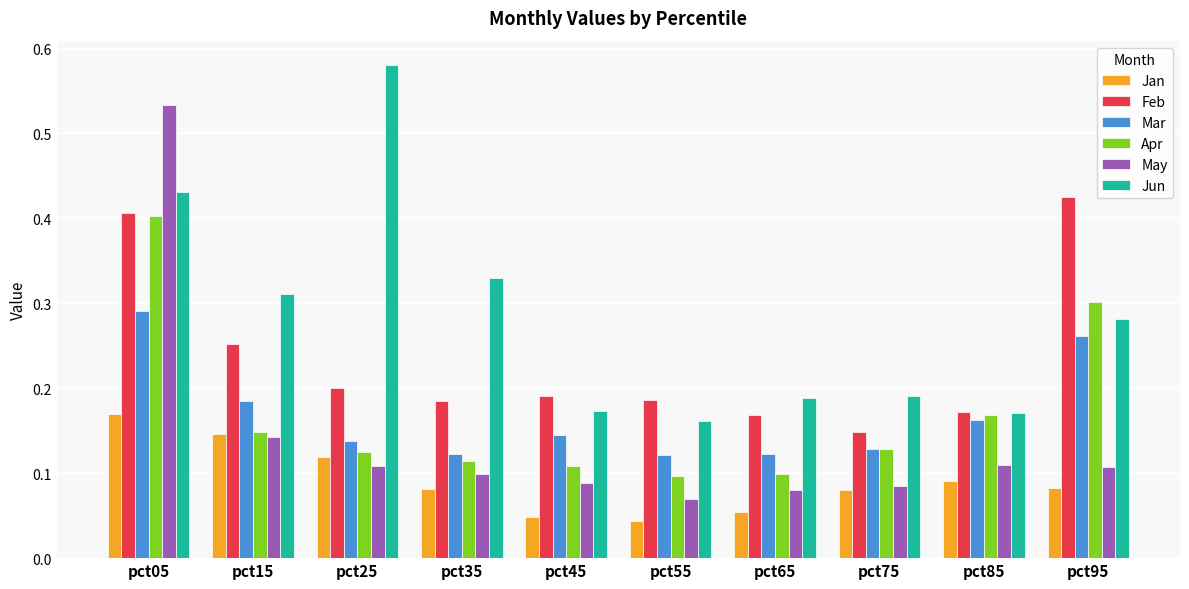

List the series in order of their peak value, highest first.

Jun, May, Feb, Apr, Mar, Jan